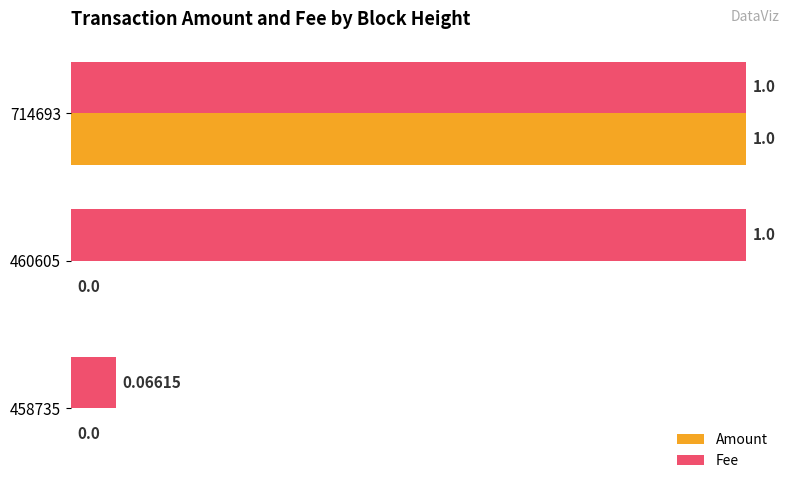

What are all the series names shown in the legend?

Amount, Fee